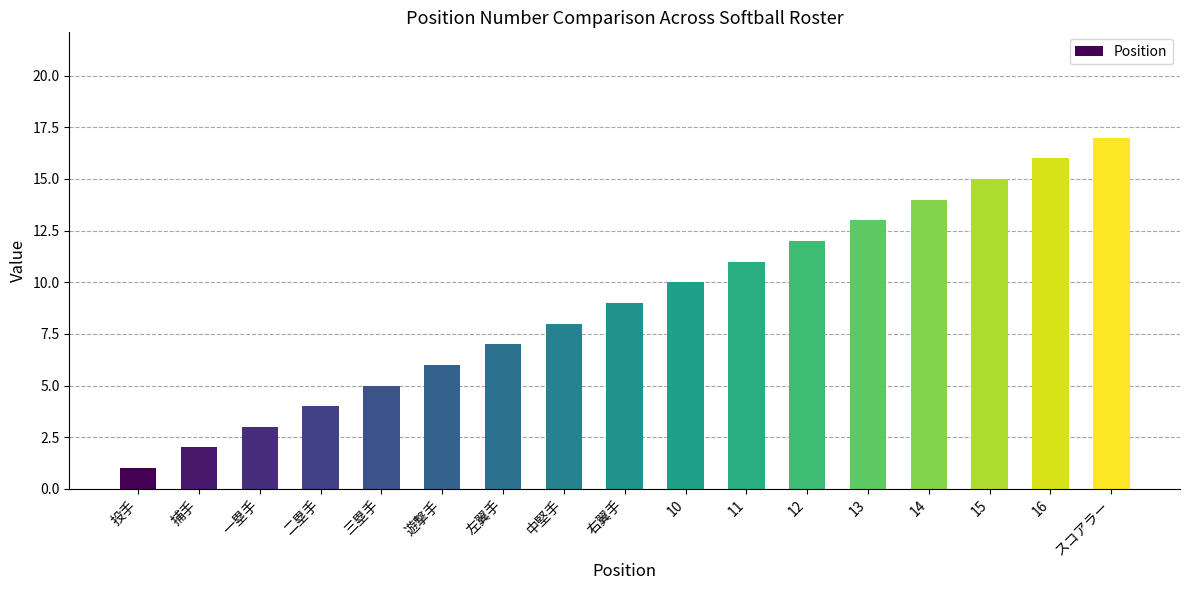

How many values are below 9?

8